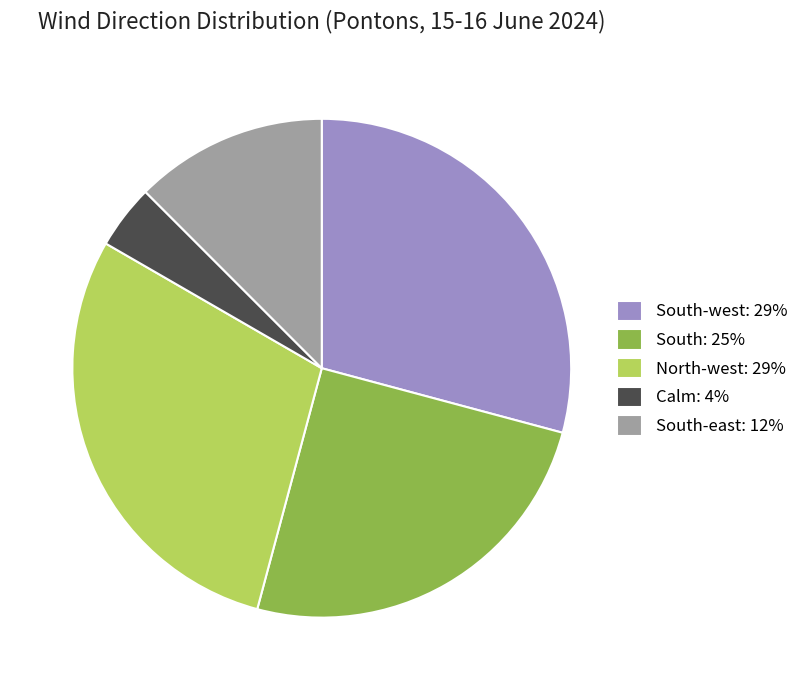

Does South-east: 12% represent more than half of the total?

No